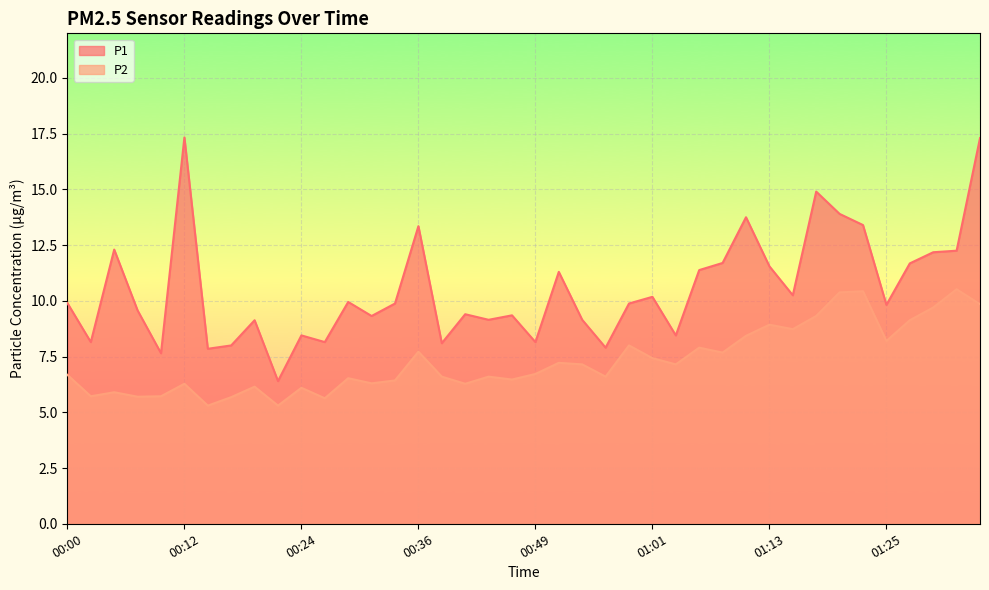

Reading left to right, what are all the values shown in this chart?

P1: 00:00=9.9	00:02=8.2	00:05=12.3	00:07=9.6	00:10=7.7	00:12=17.3	00:14=7.8	00:17=8.0	00:19=9.1	00:22=6.4	00:24=8.4	00:27=8.2	00:29=9.9	00:32=9.3	00:34=9.9	00:36=13.3	00:39=8.1	00:41=9.4	00:44=9.2	00:46=9.3	00:49=8.2	00:51=11.3	00:54=9.2	00:56=7.9	00:58=9.9	01:01=10.2	01:03=8.4	01:06=11.4	01:08=11.7	01:11=13.8	01:13=11.6	01:15=10.2	01:18=14.9	01:20=13.9	01:23=13.4	01:25=9.8	01:28=11.7	01:30=12.2	01:33=12.2	01:35=17.3
P2: 00:00=6.7	00:02=5.7	00:05=5.9	00:07=5.7	00:10=5.7	00:12=6.3	00:14=5.3	00:17=5.7	00:19=6.2	00:22=5.3	00:24=6.1	00:27=5.6	00:29=6.5	00:32=6.3	00:34=6.4	00:36=7.7	00:39=6.6	00:41=6.3	00:44=6.6	00:46=6.5	00:49=6.7	00:51=7.2	00:54=7.2	00:56=6.6	00:58=8.0	01:01=7.4	01:03=7.2	01:06=7.9	01:08=7.7	01:11=8.4	01:13=8.9	01:15=8.7	01:18=9.3	01:20=10.4	01:23=10.4	01:25=8.2	01:28=9.1	01:30=9.7	01:33=10.5	01:35=9.8